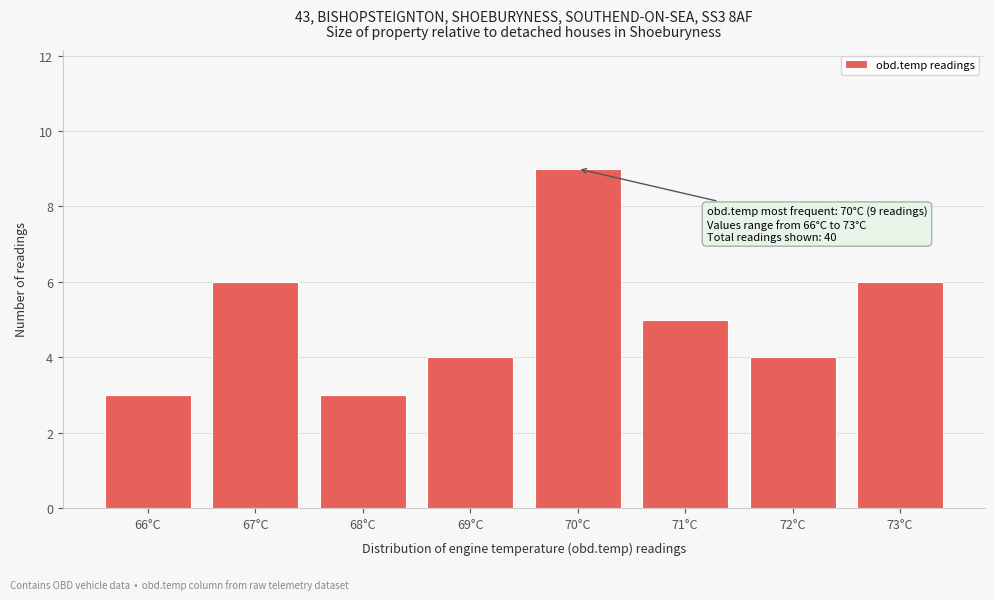

Reading right to left, transcribe all the data shown in this chart.

73°C=6	72°C=4	71°C=5	70°C=9	69°C=4	68°C=3	67°C=6	66°C=3